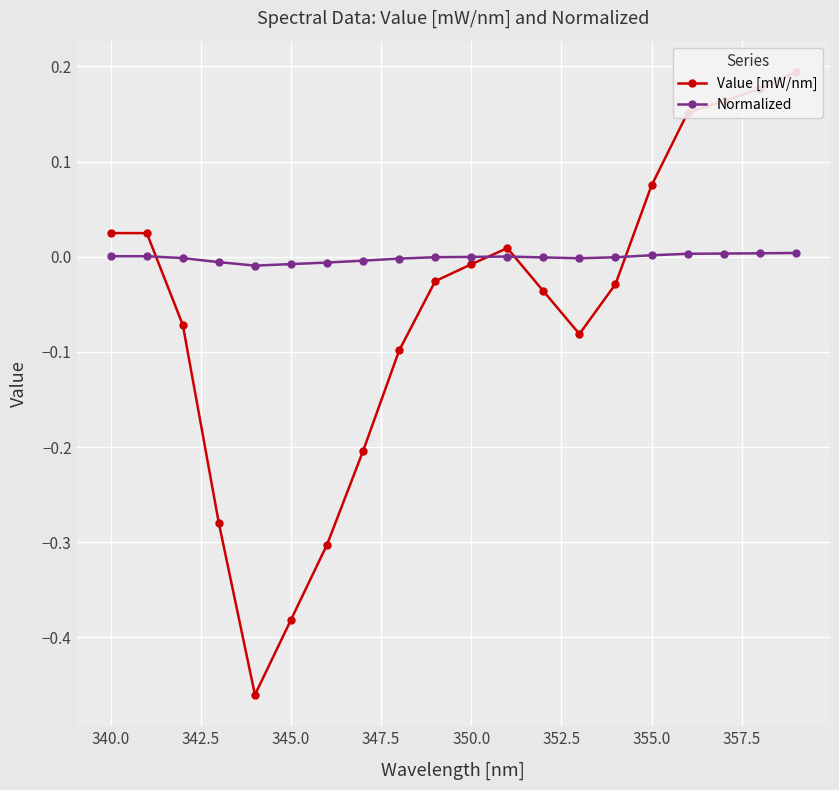

How many positive values does the Value [mW/nm] series have?

8